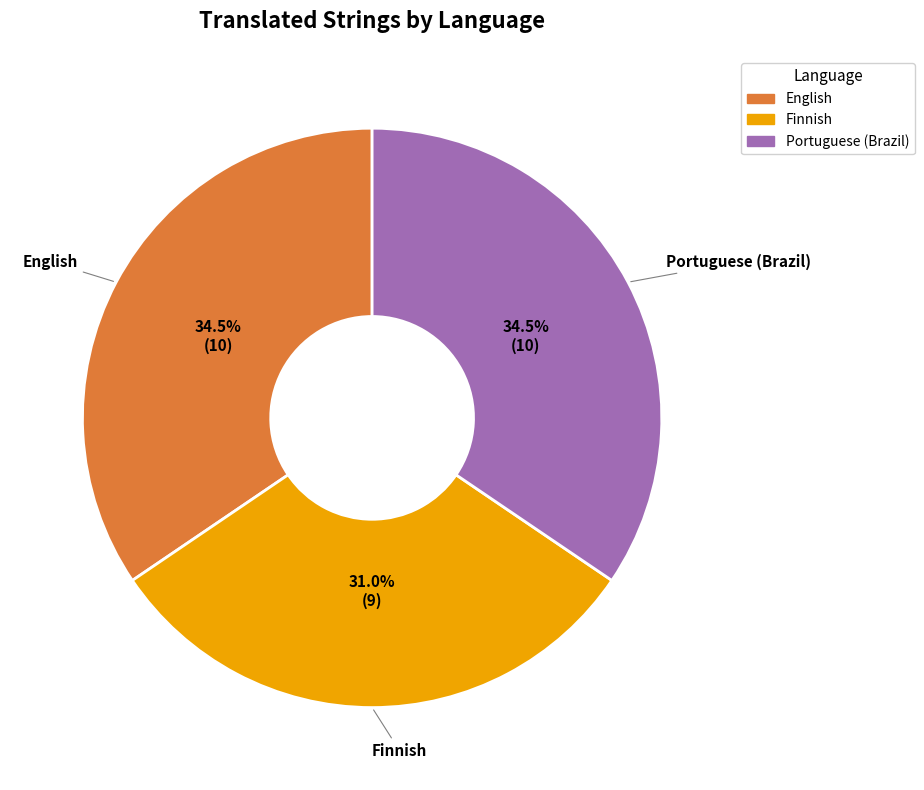

Is there a majority slice in this chart?

No